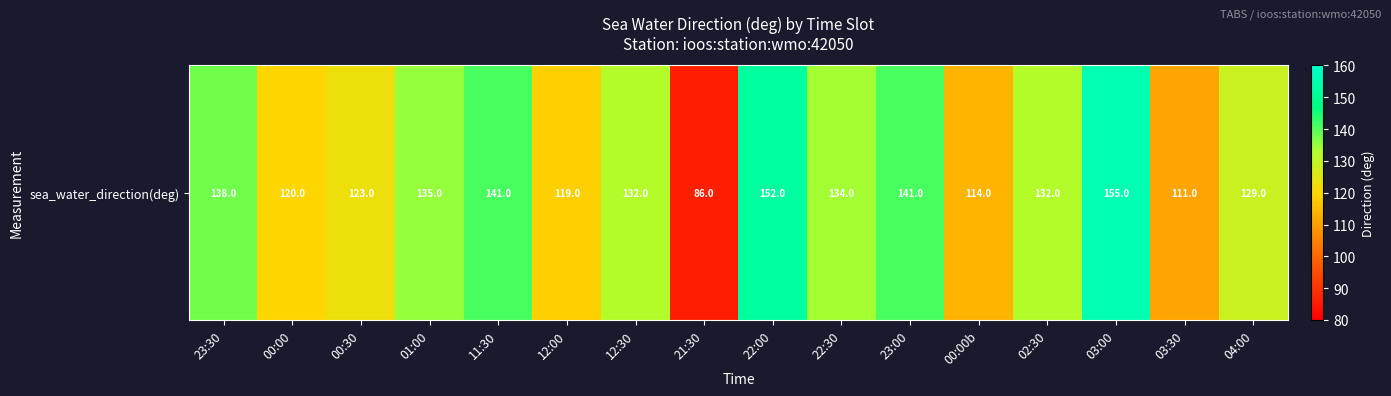

What is the change in value from 01:00 to 12:00?

-16.0